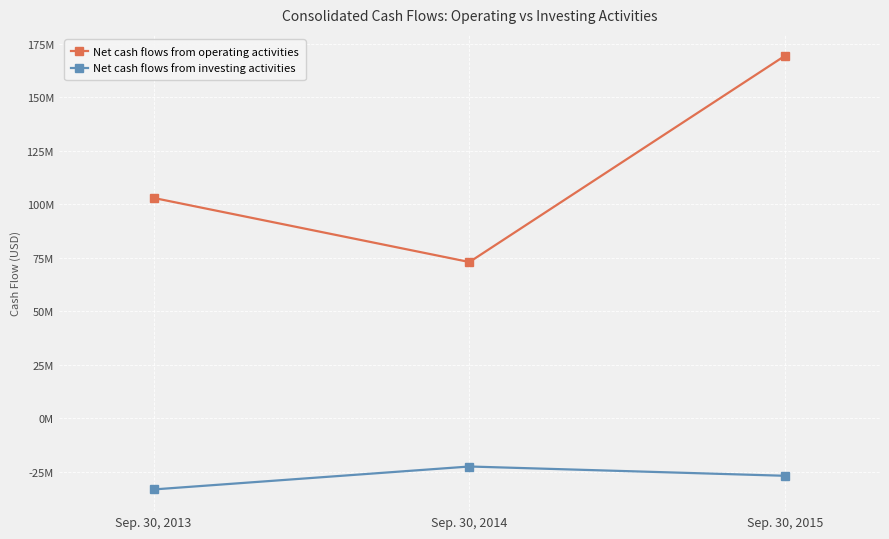

Between Sep. 30, 2013 and Sep. 30, 2014, which series saw the biggest shift?

Net cash flows from operating activities